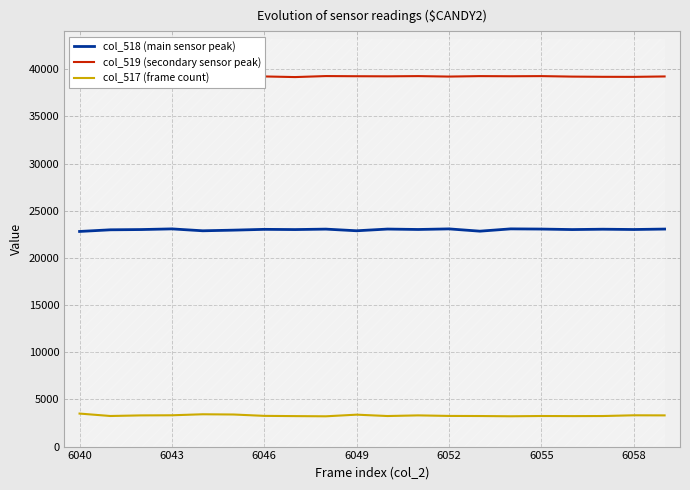

What is the sum of all col_517 (frame count) values?

65870